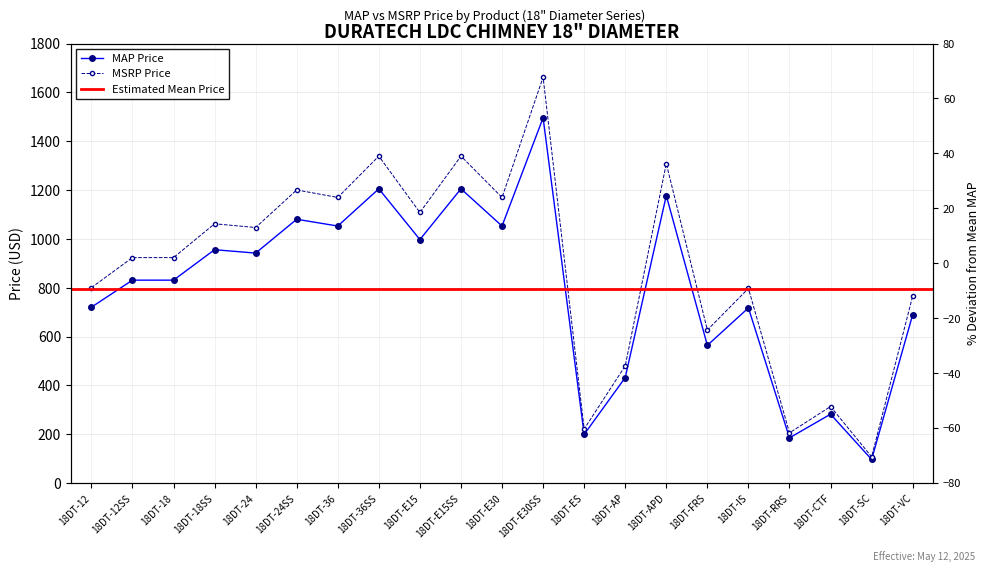

Reading left to right, extract all data points from this chart.

MAP: 18DT-12=720.3	18DT-12SS=831.1	18DT-18=831.1	18DT-18SS=955.7	18DT-24=941.9	18DT-24SS=1080.4	18DT-36=1052.7	18DT-36SS=1205.0	18DT-E15=997.3	18DT-E15SS=1205.0	18DT-E30=1052.7	18DT-E30SS=1495.9	18DT-ES=199.5	18DT-AP=432.2	18DT-APD=1177.3	18DT-FRS=564.1	18DT-IS=717.5	18DT-RRS=185.3	18DT-CTF=282.2	18DT-SC=97.0	18DT-VC=689.8
MSRP: 18DT-12=800.3	18DT-12SS=923.4	18DT-18=923.4	18DT-18SS=1061.9	18DT-24=1046.5	18DT-24SS=1200.4	18DT-36=1169.7	18DT-36SS=1338.9	18DT-E15=1108.1	18DT-E15SS=1338.9	18DT-E30=1169.7	18DT-E30SS=1662.1	18DT-ES=221.6	18DT-AP=480.2	18DT-APD=1308.2	18DT-FRS=626.8	18DT-IS=797.2	18DT-RRS=205.9	18DT-CTF=313.6	18DT-SC=107.7	18DT-VC=766.4